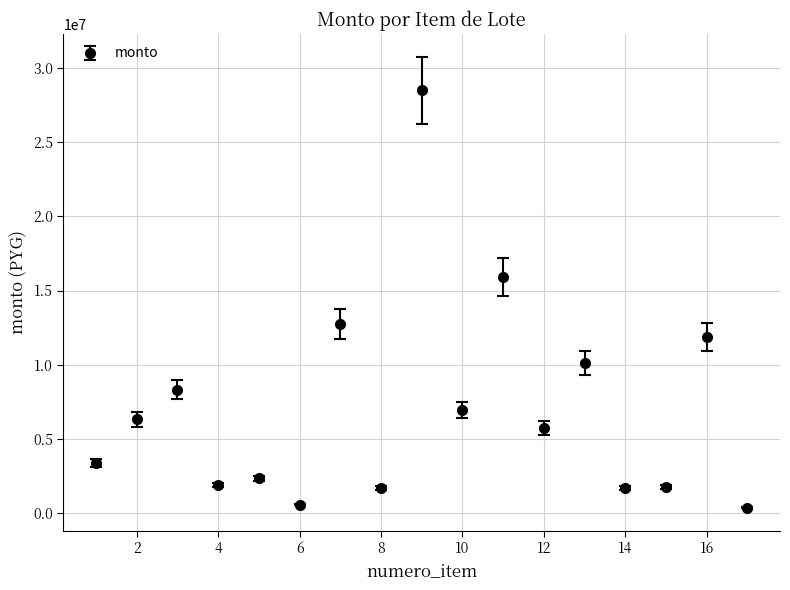

What is the average value?

7058824